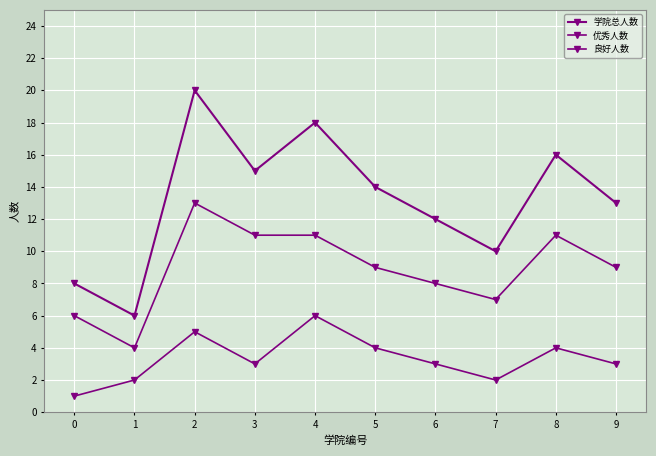

Which series has the largest total across all categories?

学院总人数